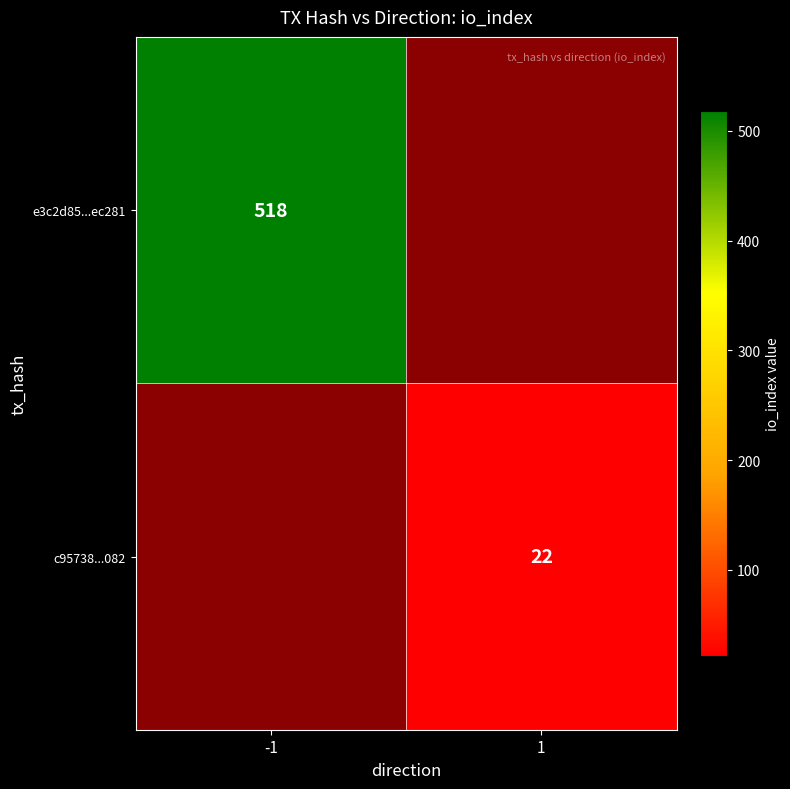

Is it true that c95738...082 equals 22 at 1?

True